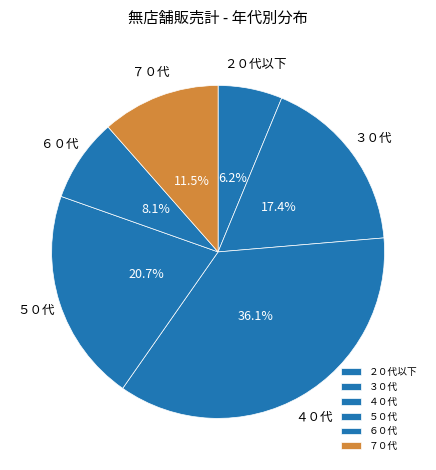

True or false: ２０代以下 accounts for 6% of the total.

True